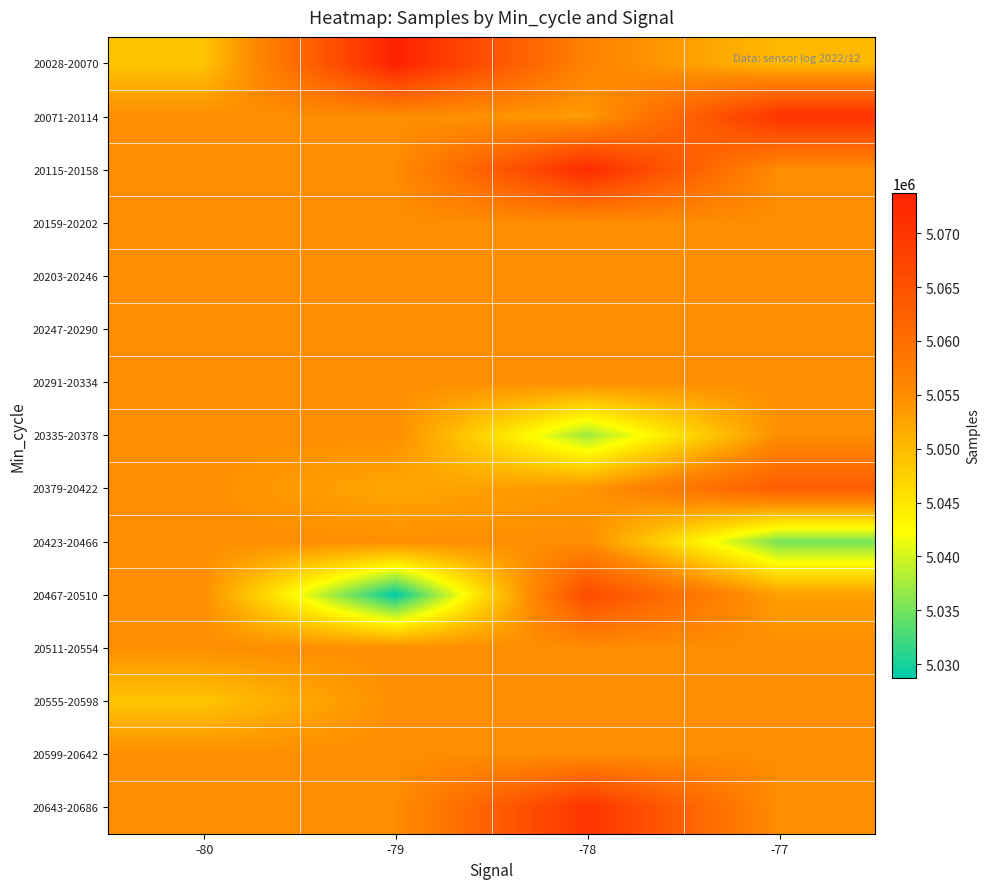

How many data points does each series have?

4